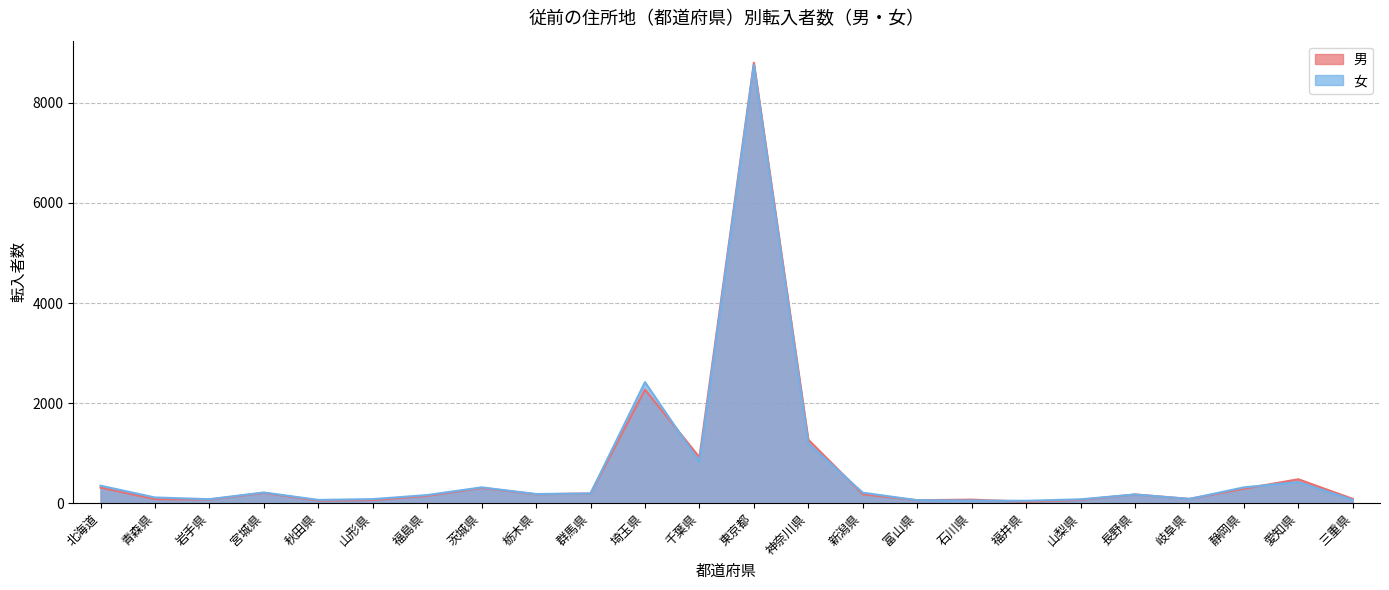

How many interior local peaks does the 女 series have?

6